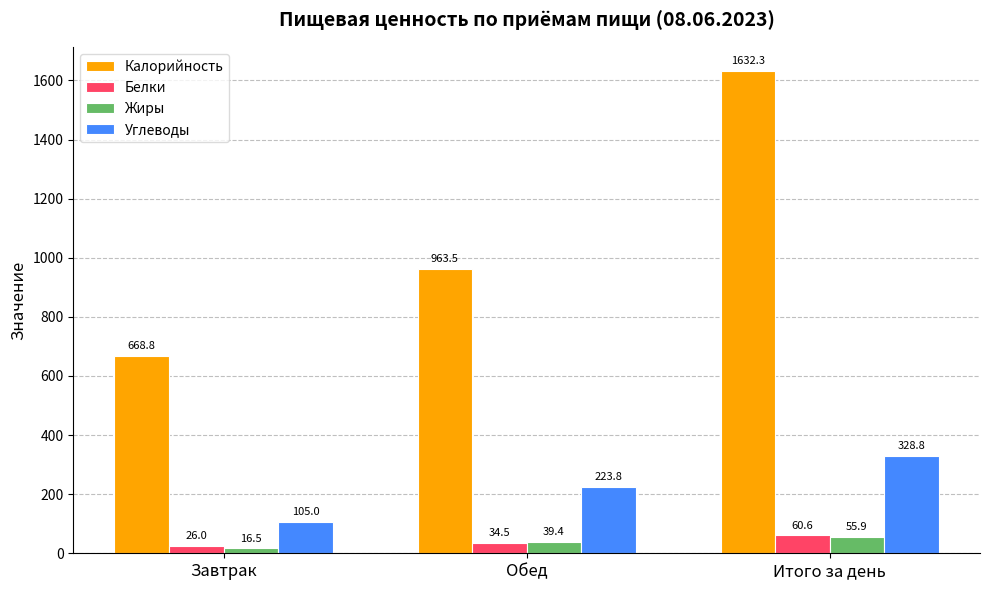

Reading left to right, what are all the values shown in this chart?

Калорийность: 668.8	963.5	1632.3
Белки: 26.0	34.5	60.6
Жиры: 16.5	39.4	55.9
Углеводы: 105.0	223.8	328.8